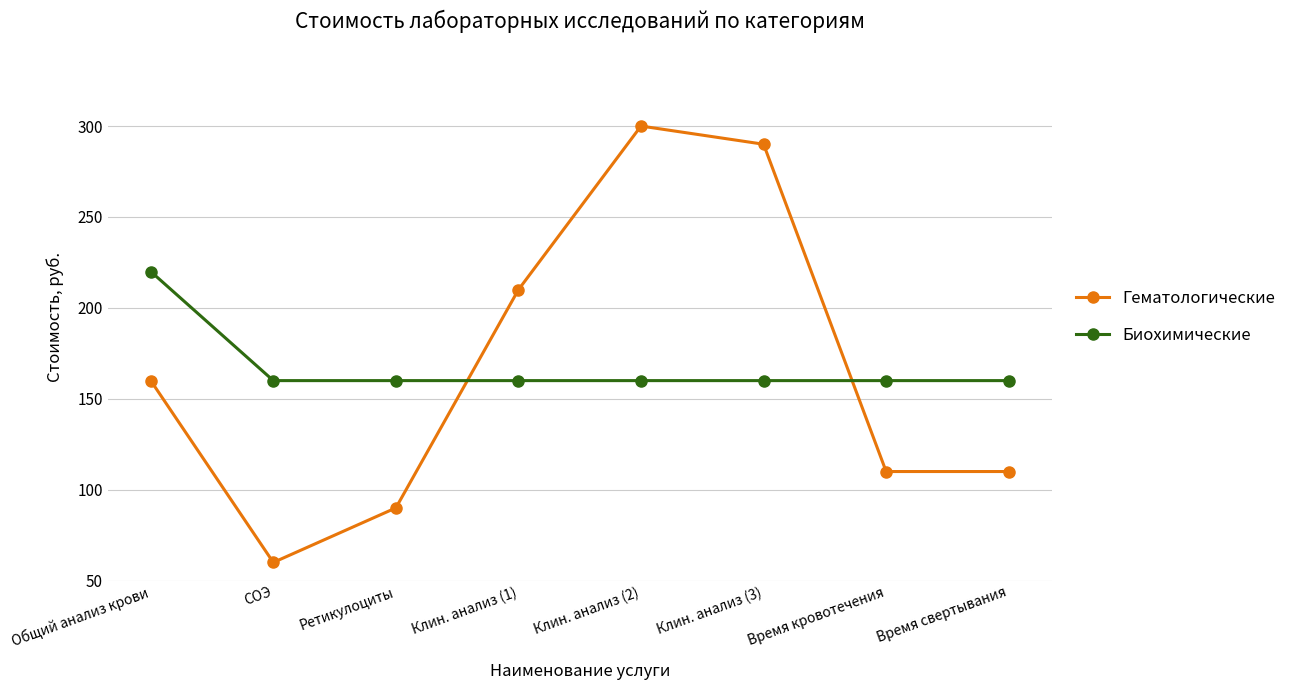

True or false: Гематологические has a value of 74 at Время кровотечения.

False